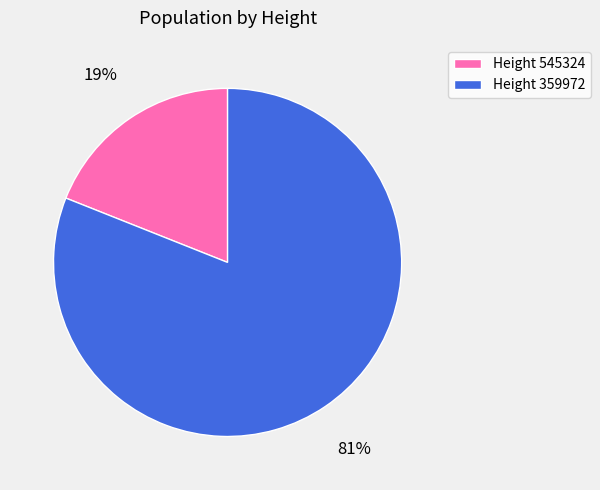

Count the number of slices in the pie.

2